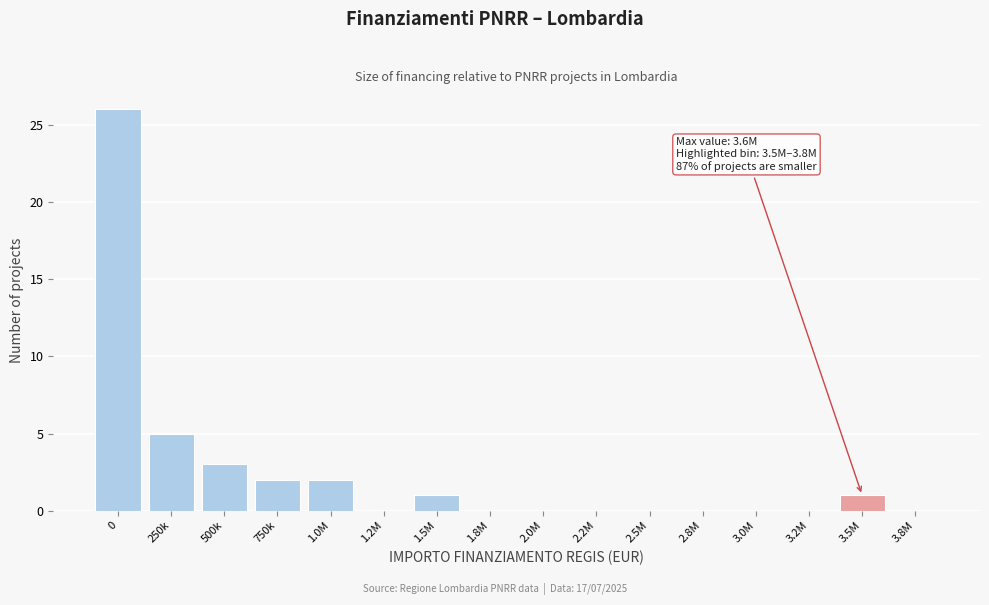

Reading left to right, extract all data points from this chart.

0=26	250k=5	500k=3	750k=2	1.0M=2	1.2M=0	1.5M=1	1.8M=0	2.0M=0	2.2M=0	2.5M=0	2.8M=0	3.0M=0	3.2M=0	3.5M=1	3.8M=0